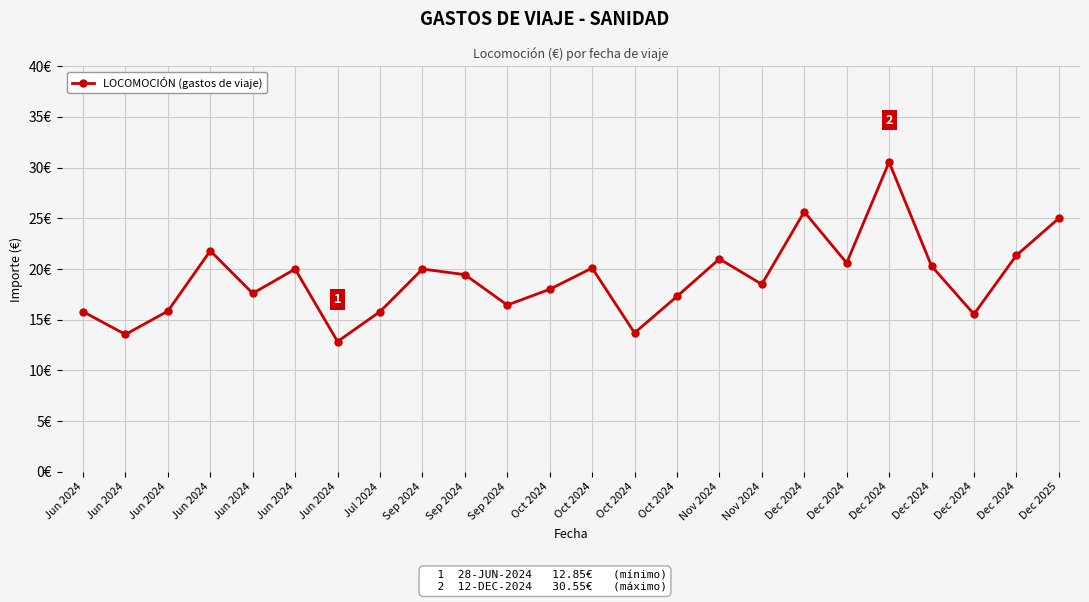

Does the chart have visible grid lines?

Yes